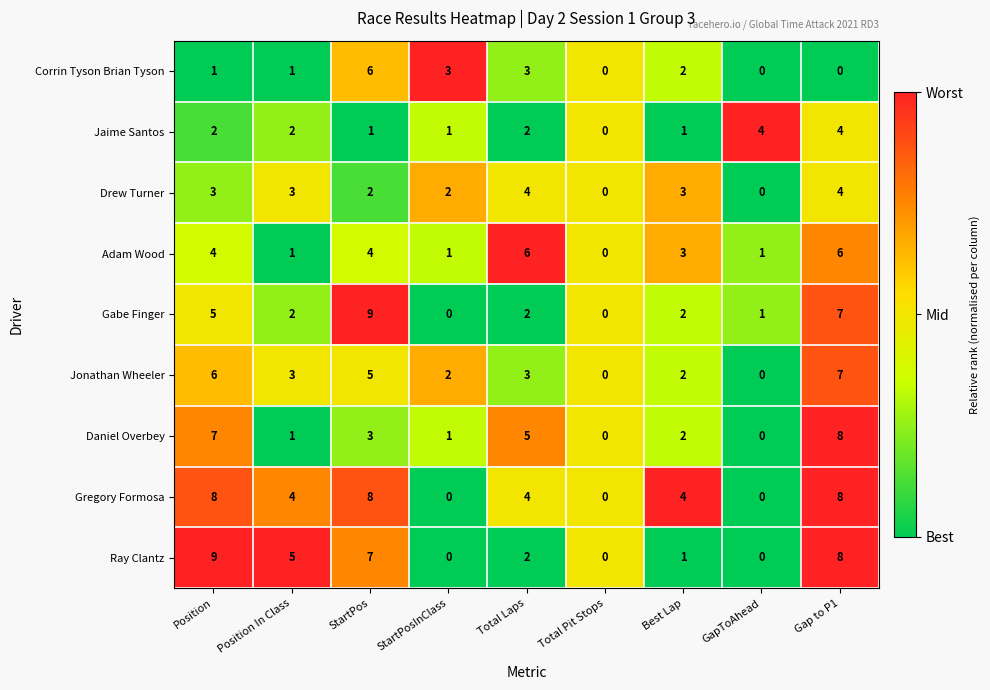

What is the maximum value shown in the chart?

9